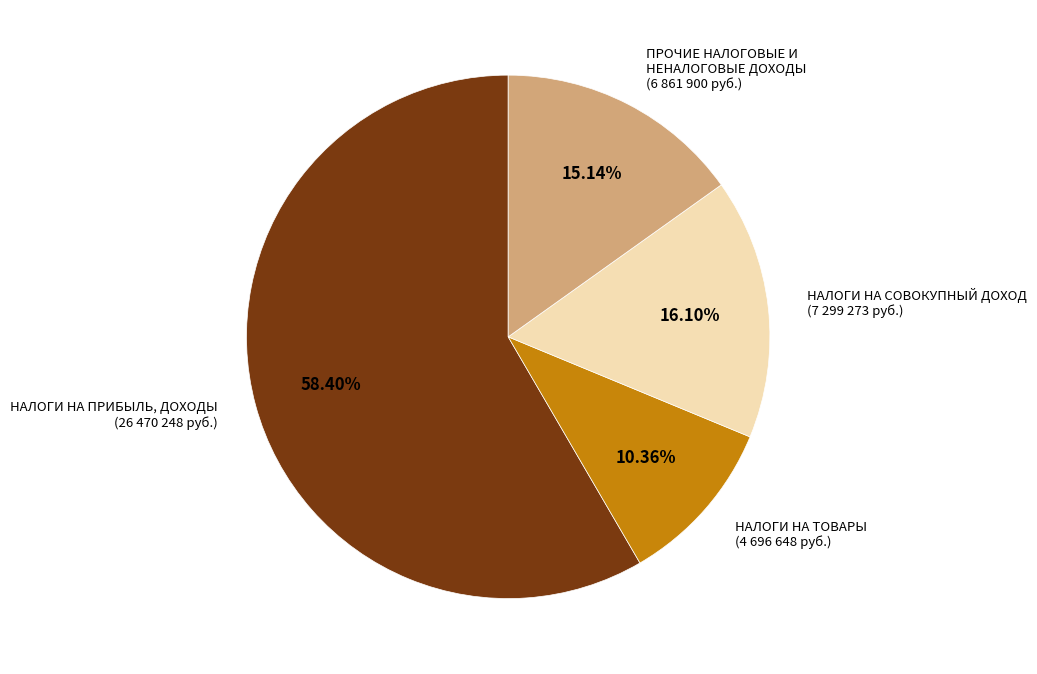

How many segments does this pie chart have?

4